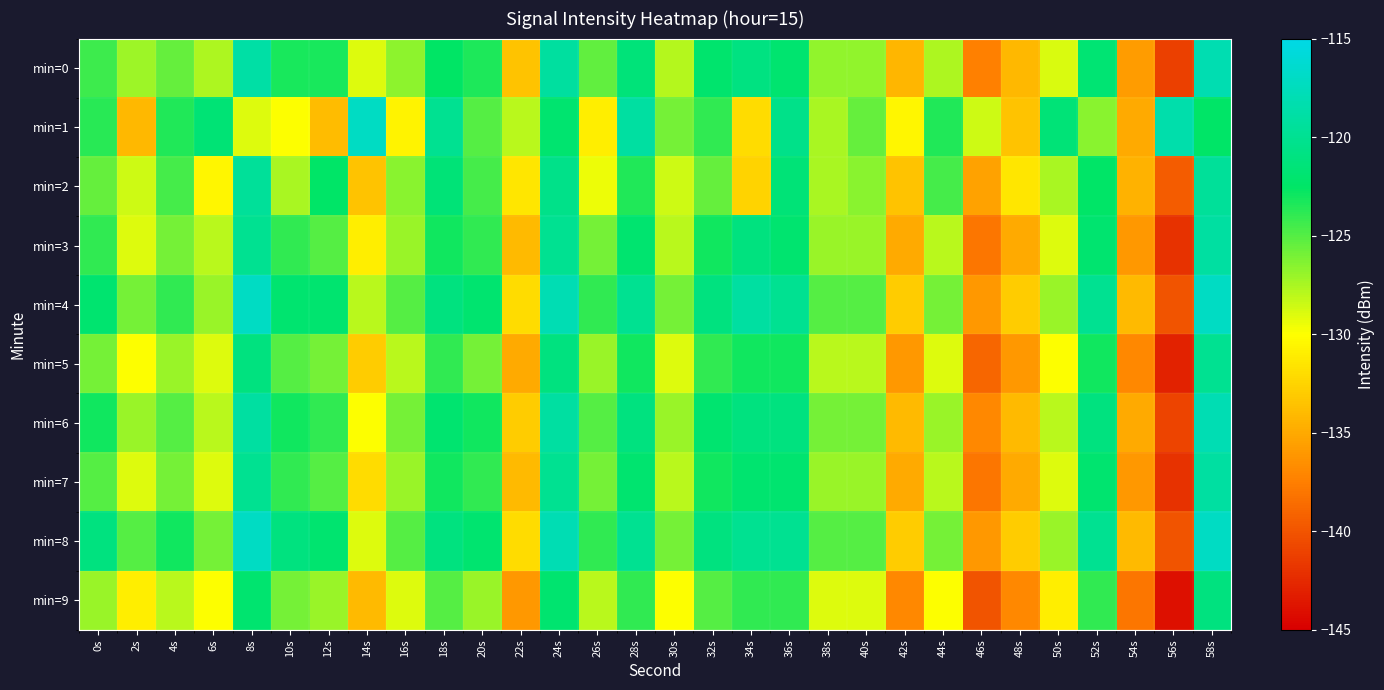

List the series in order of their peak value, highest first.

min=4, min=8, min=1, min=6, min=0, min=3, min=7, min=2, min=5, min=9